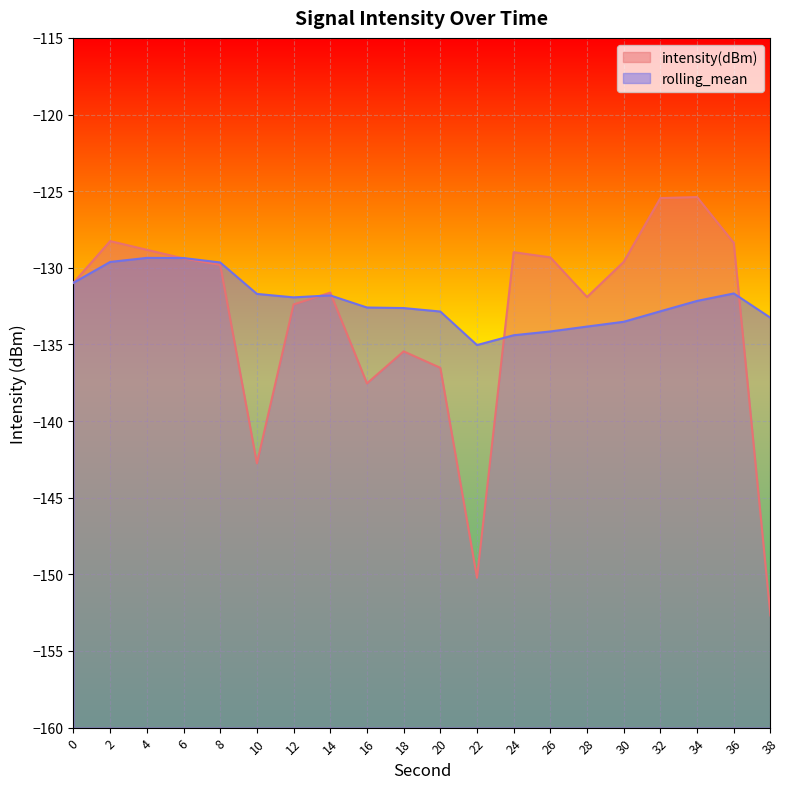

True or false: intensity(dBm) has more than 1 interior local peaks.

True